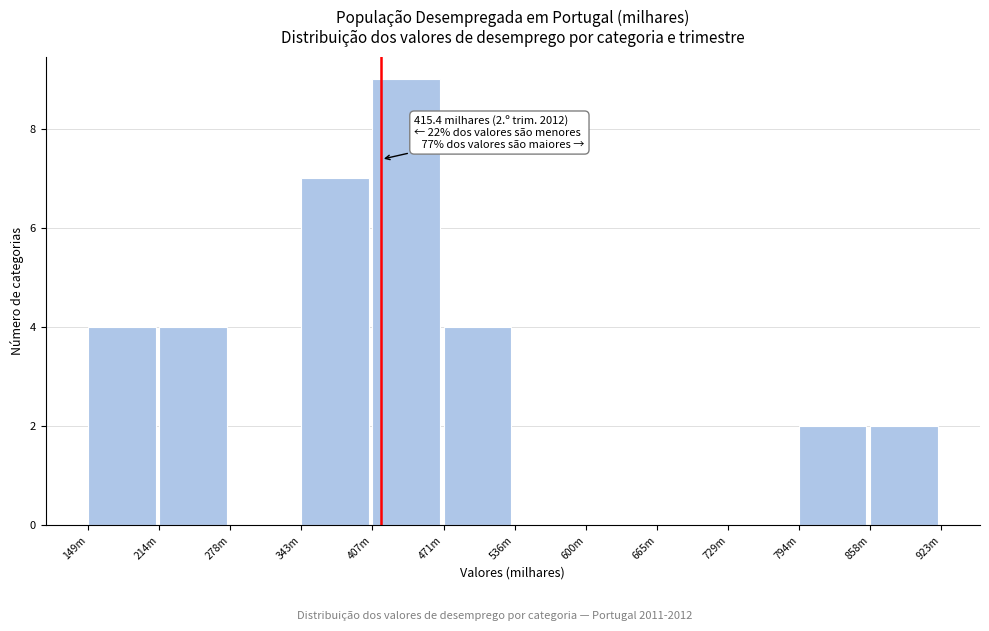

Which has a higher value, 278m or 214m?

214m